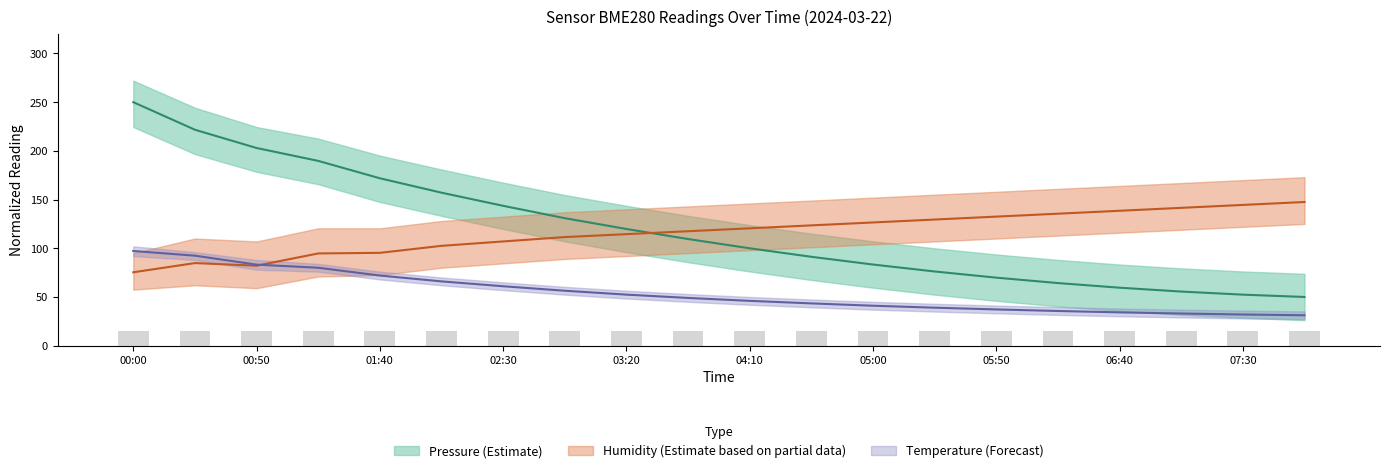

At which label does pressure first exceed 109?

00:00